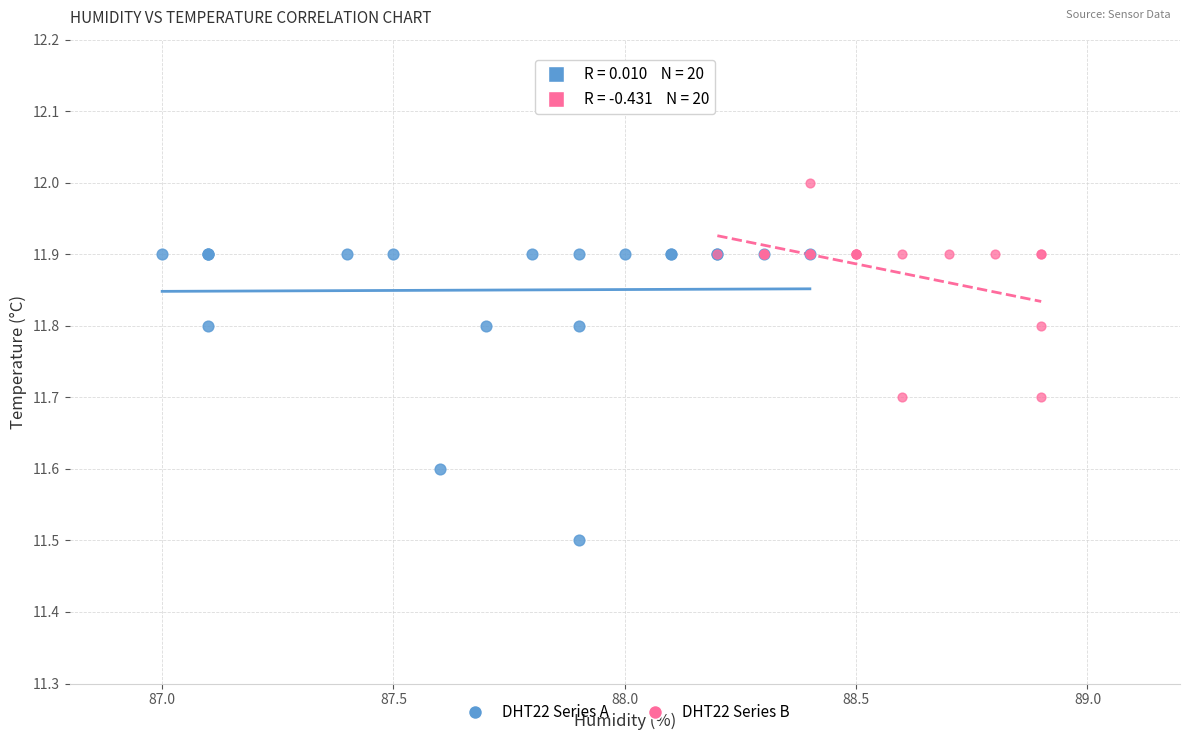

Which series contains the highest Y value?

DHT22 Series B